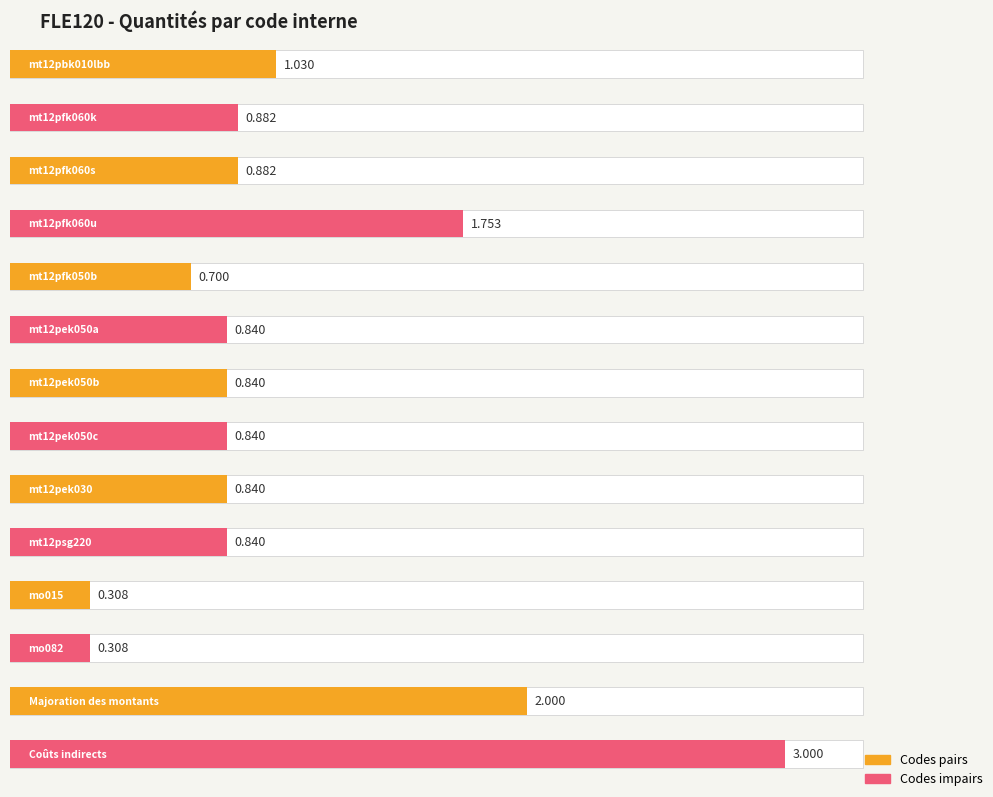

What is the label of the 6th bar from the right?

mt12pek030